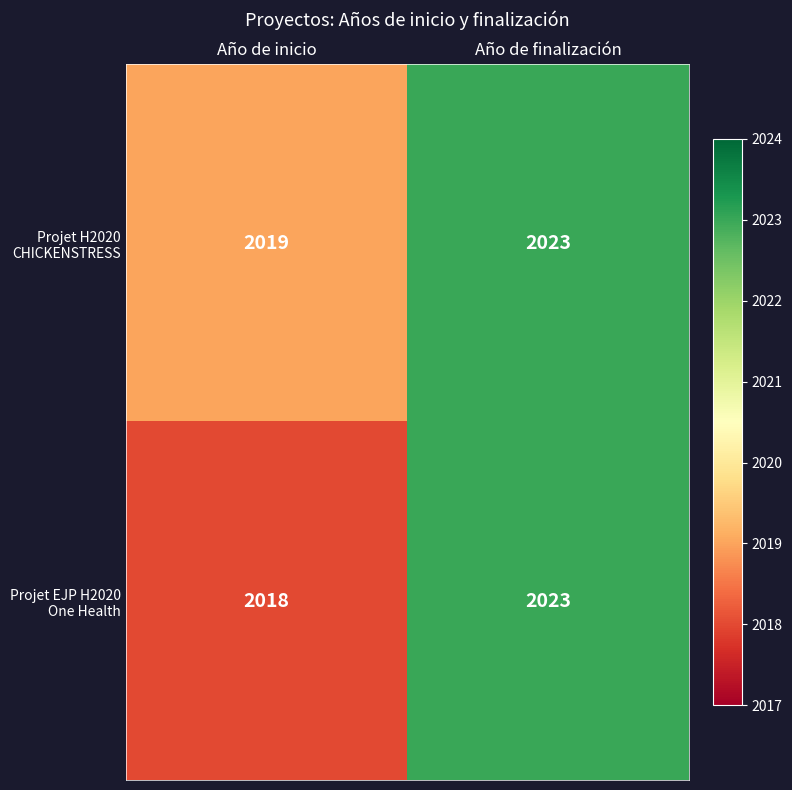

Which series has the largest total across all categories?

Projet H2020 CHICKENSTRESS